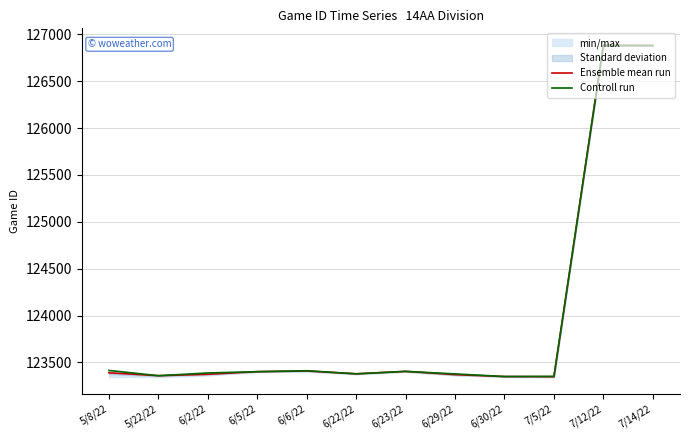

At how many categories does at least one series exceed 124523?

2